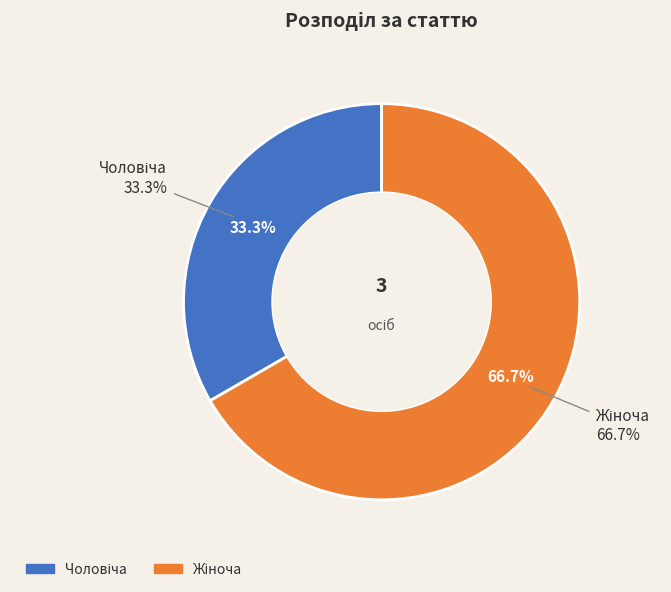

Count the number of slices in the pie.

2